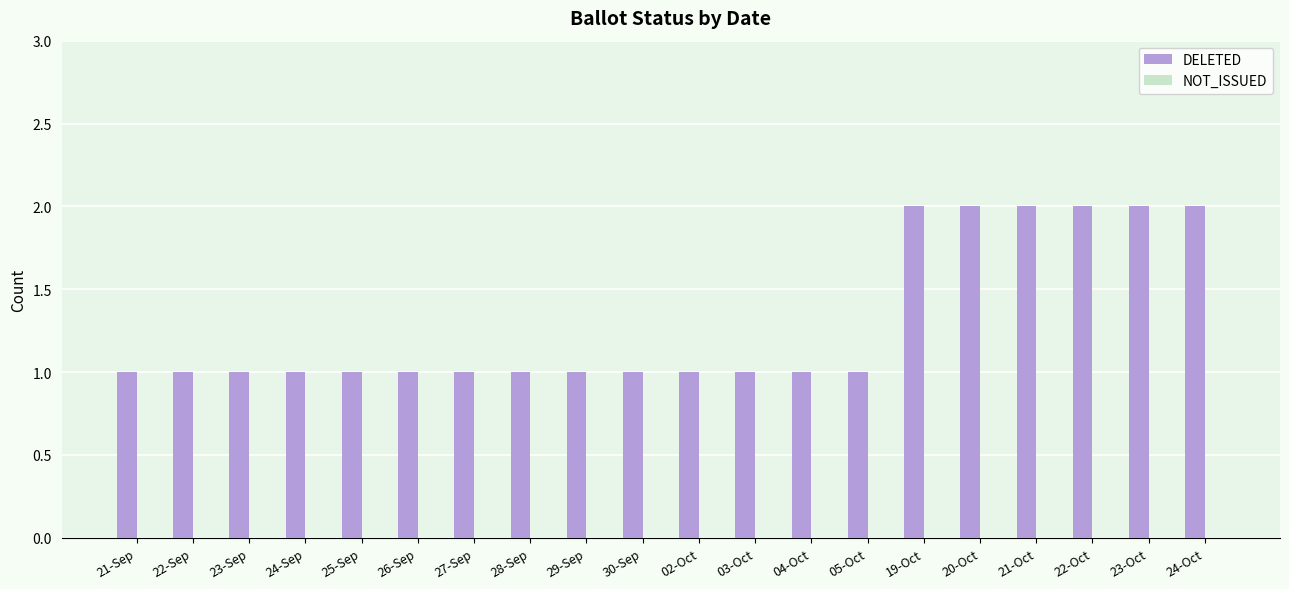

The value at 23-Sep is 1. True or false?

True